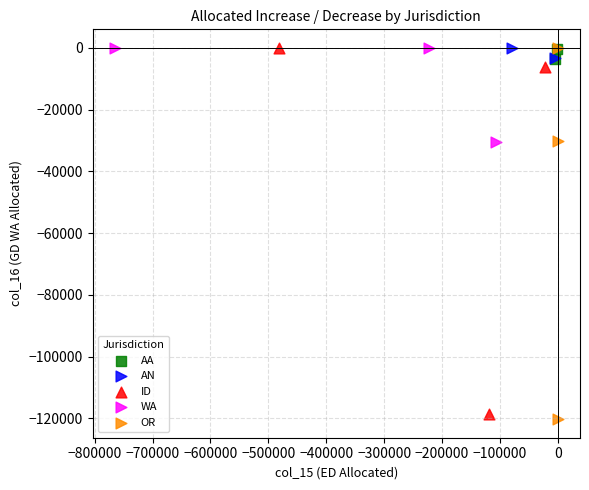

Which series reaches the minimum Y coordinate?

OR